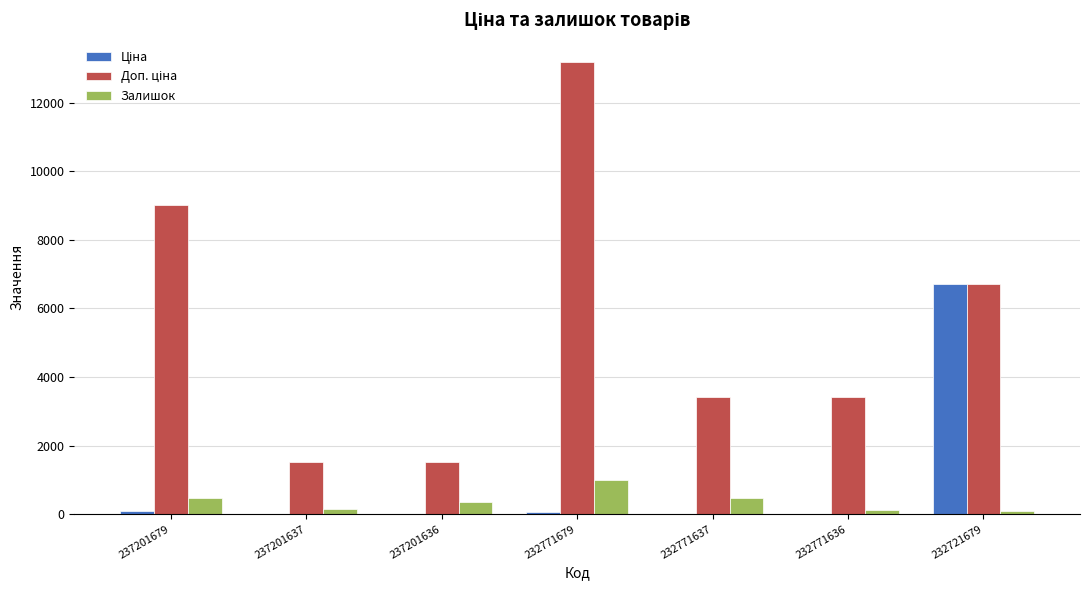

What is the greatest value displayed?

13171.5